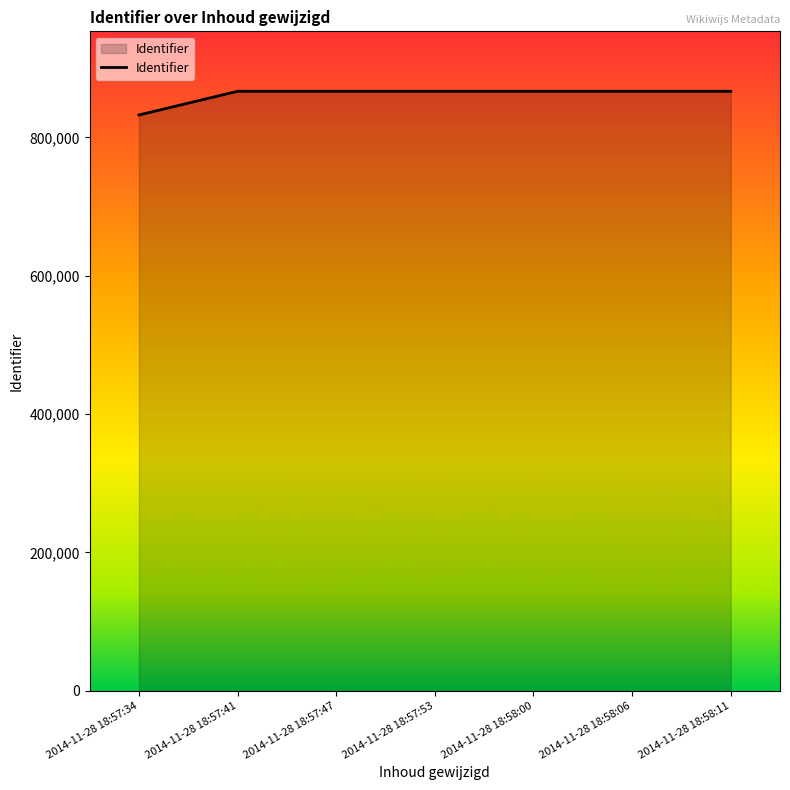

The value at 2014-11-28 18:58:06 is 866621. True or false?

True